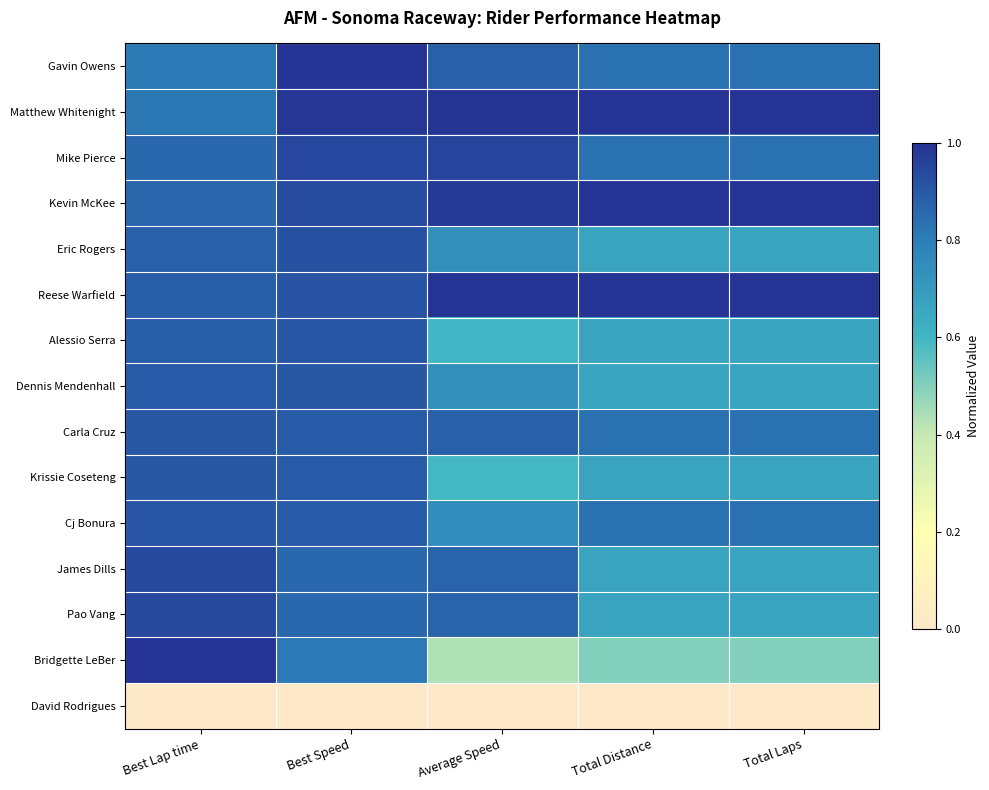

Between Average Speed and Best Lap time, which is larger?

Average Speed